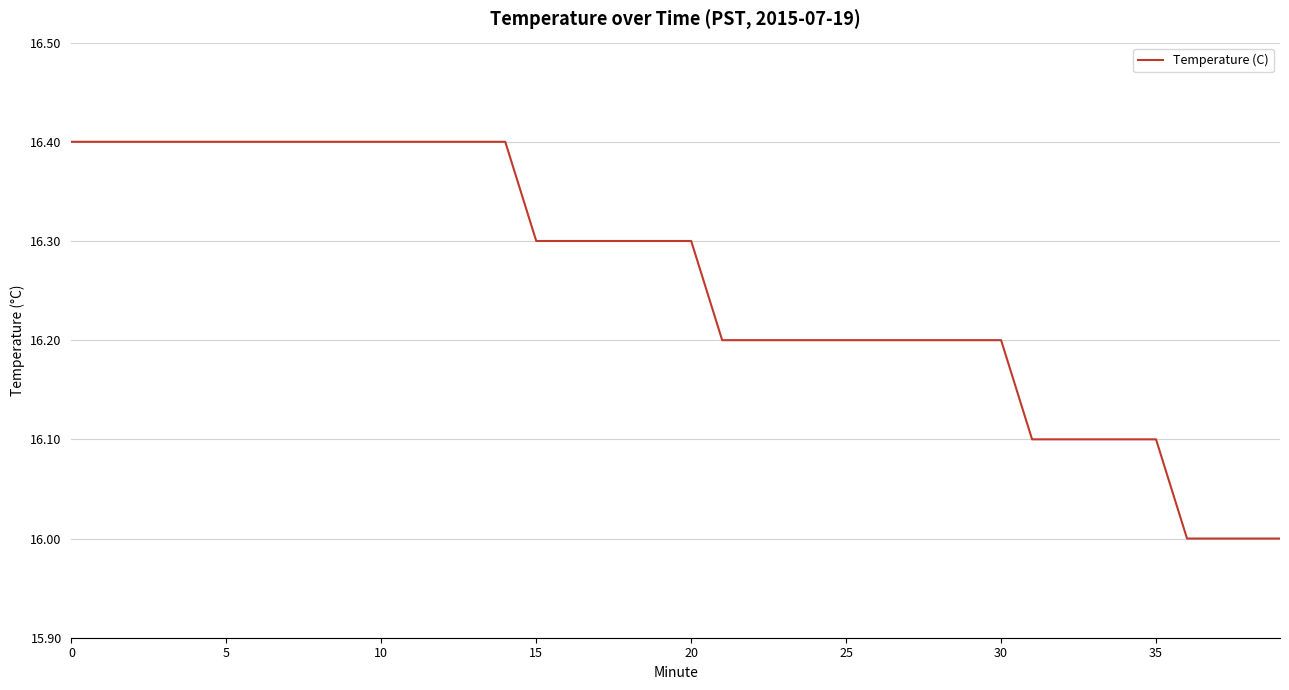

Does the chart have visible grid lines?

Yes